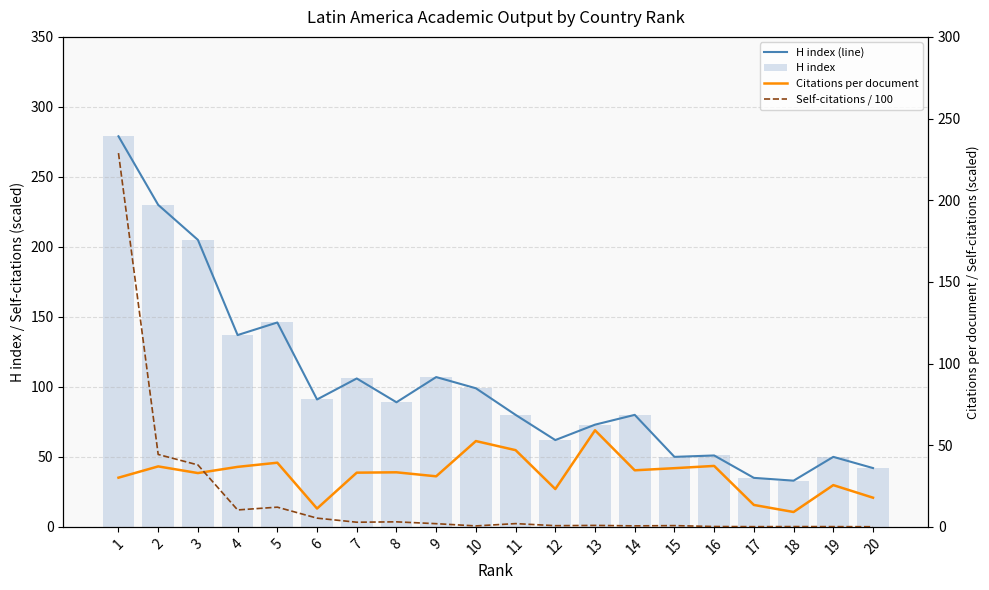

Is the value of H index at 3 greater than the value of Self-citations / 100 at 6?

Yes